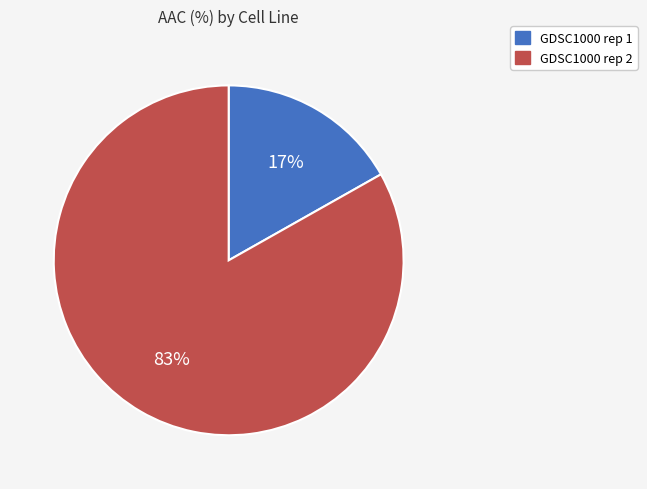

Does GDSC1000 rep 1 represent more than half of the total?

No